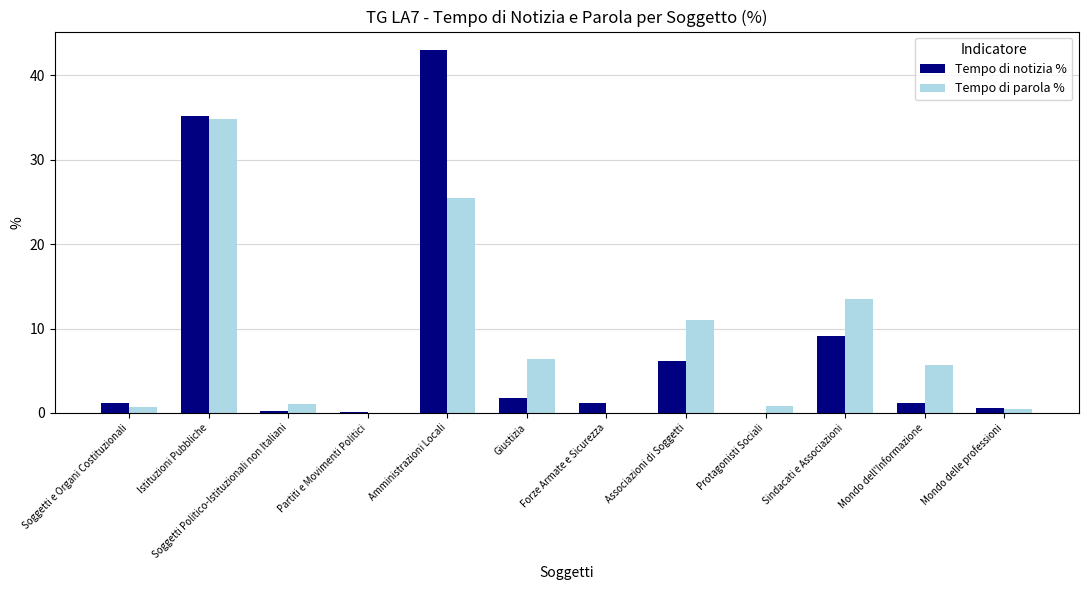

Where is Tempo di parola % nearest to the value 17?

Sindacati e Associazioni